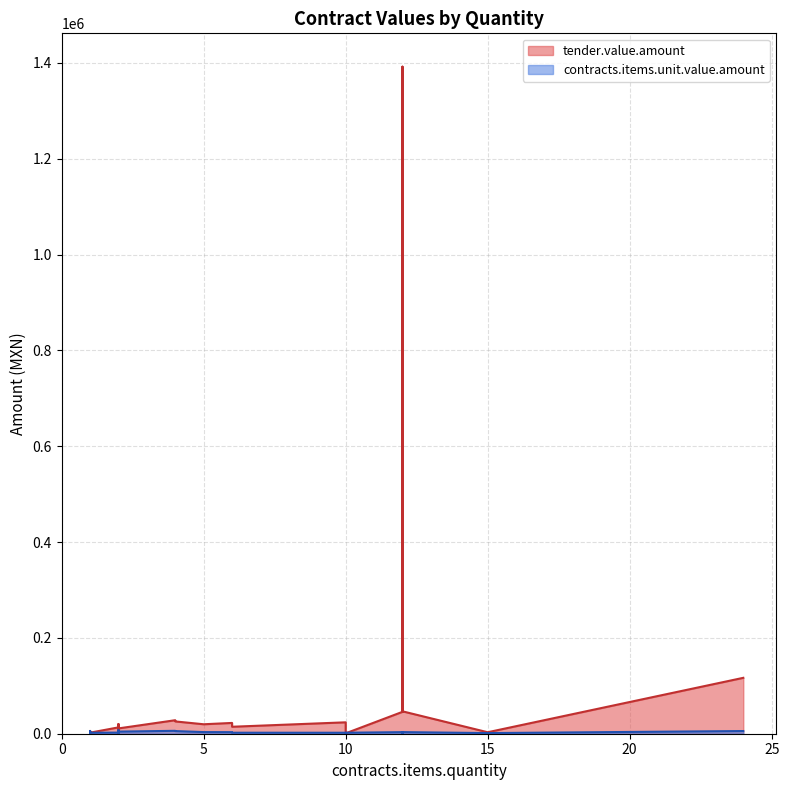

Which series changed the most between 1 and 5?

tender.value.amount